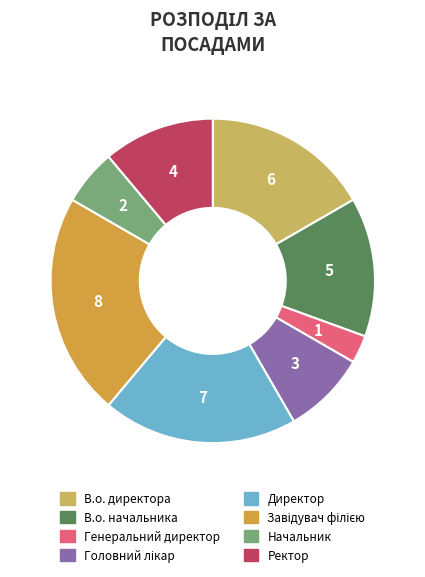

Which slice is the smallest?

Генеральний директор